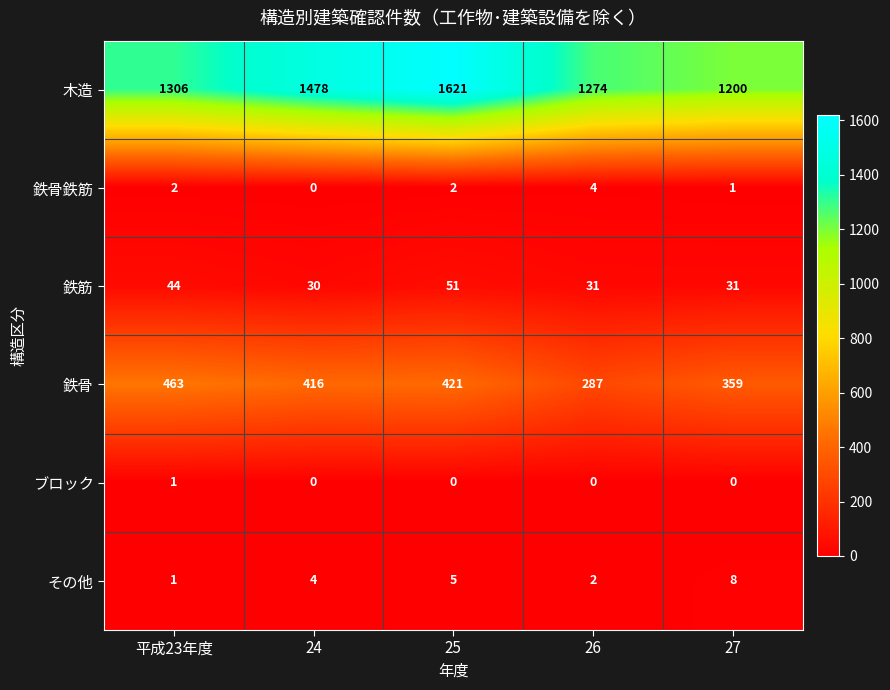

Which series has the widest spread of values?

木造